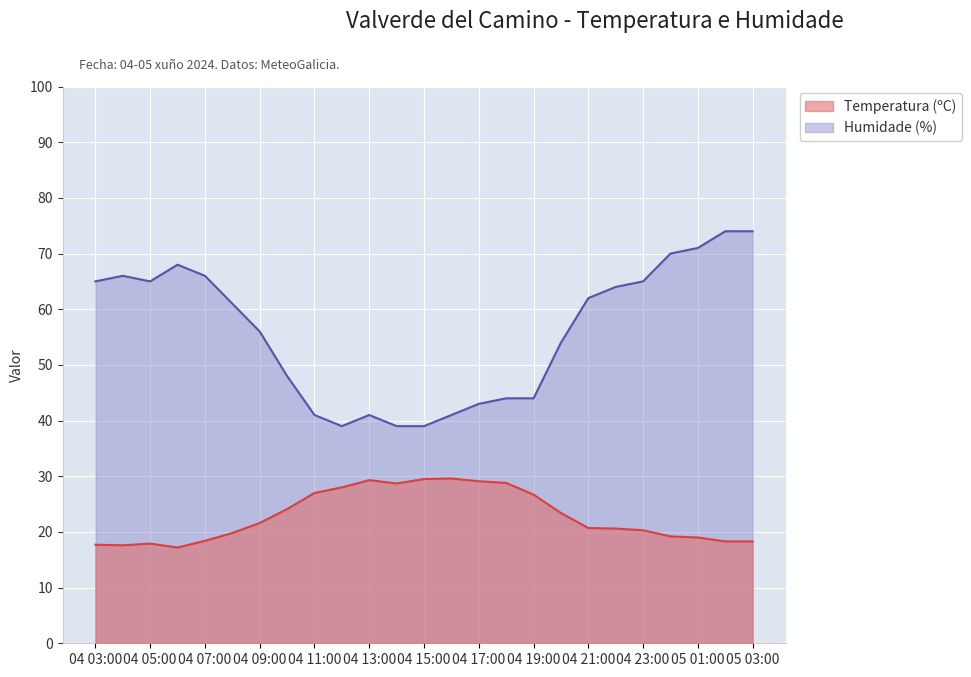

At how many categories does at least one series exceed 36?

25